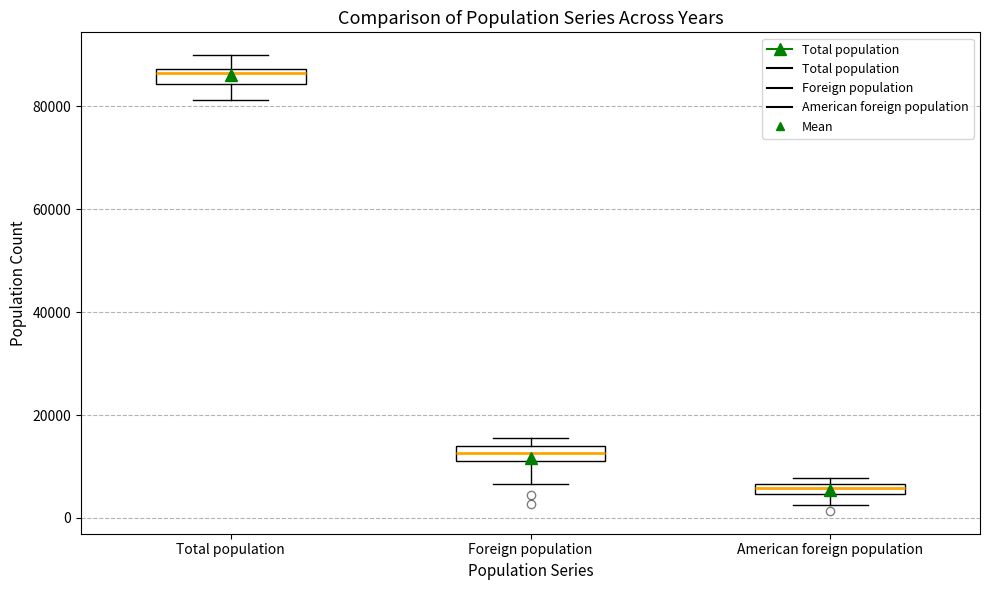

Which box has the highest median line?

Total population